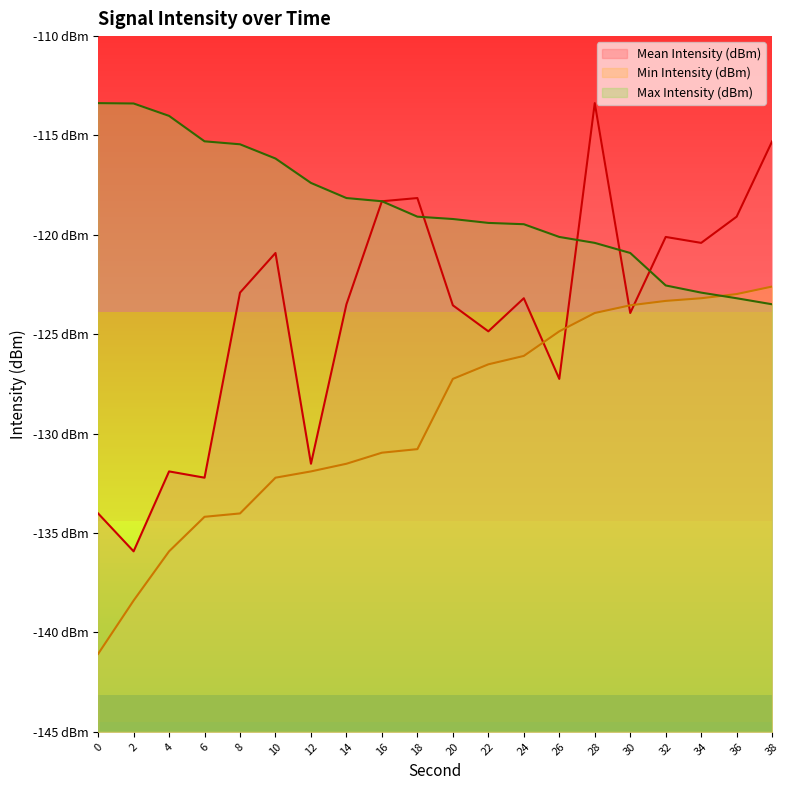

List the labels in order of Max Intensity (dBm) value, smallest first.

38, 36, 34, 32, 30, 28, 26, 24, 22, 20, 18, 16, 14, 12, 10, 8, 6, 4, 2, 0